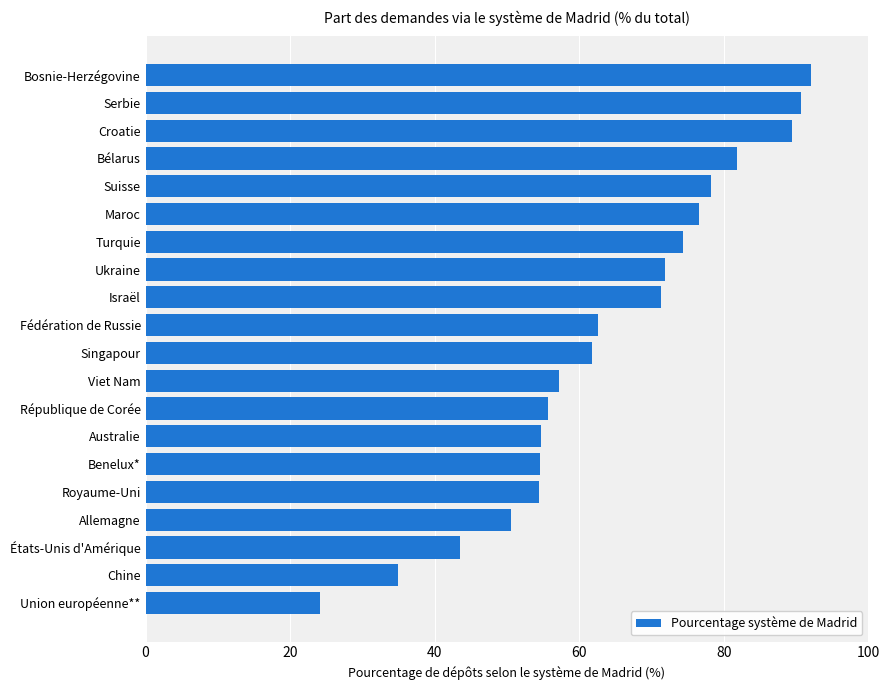

Approximately how many times larger is the value at Viet Nam compared to Royaume-Uni?

1.1